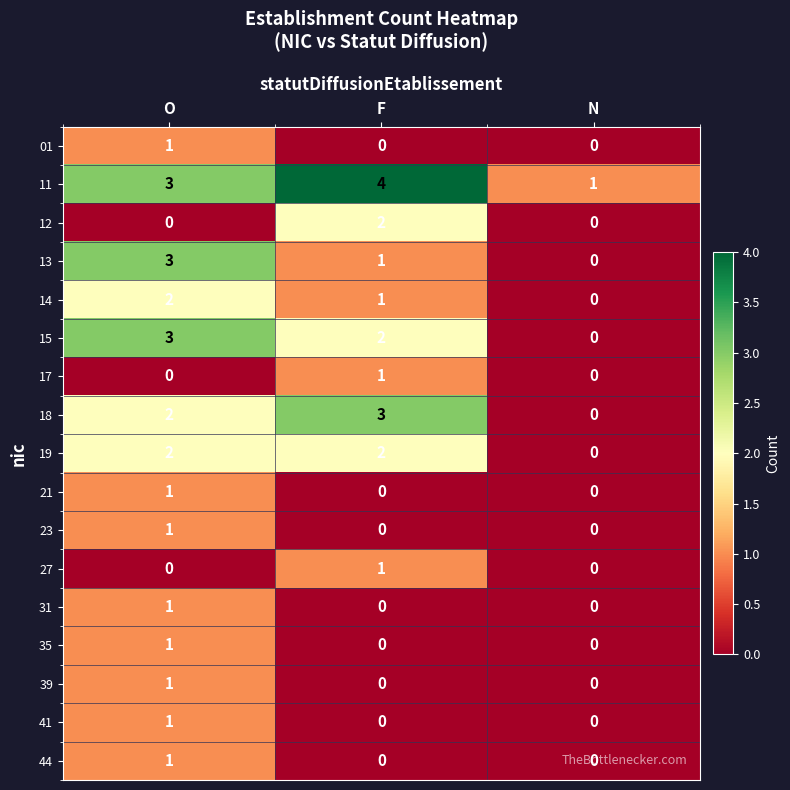

Is it true that 27 equals 1 at O?

False